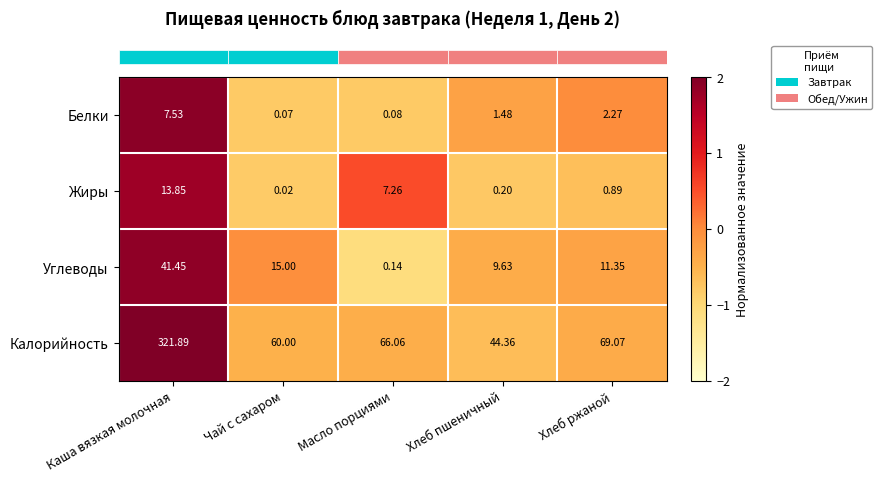

Where does the Калорийность series first go above 66?

Каша вязкая молочная